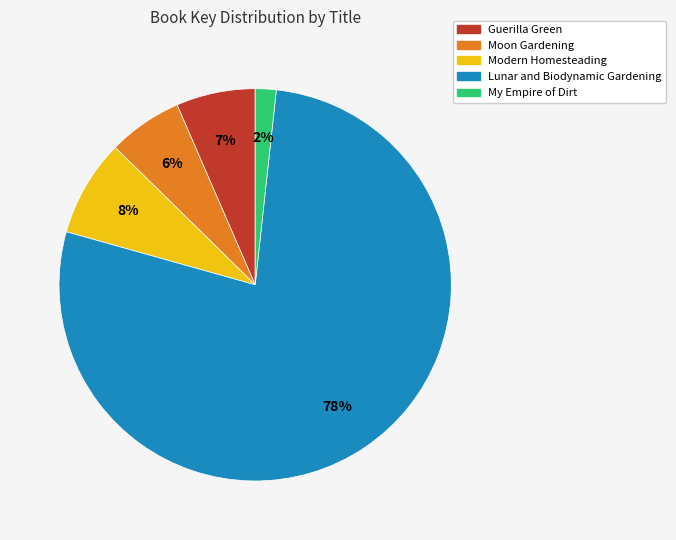

Which has a higher value, Lunar and Biodynamic Gardening or My Empire of Dirt?

Lunar and Biodynamic Gardening